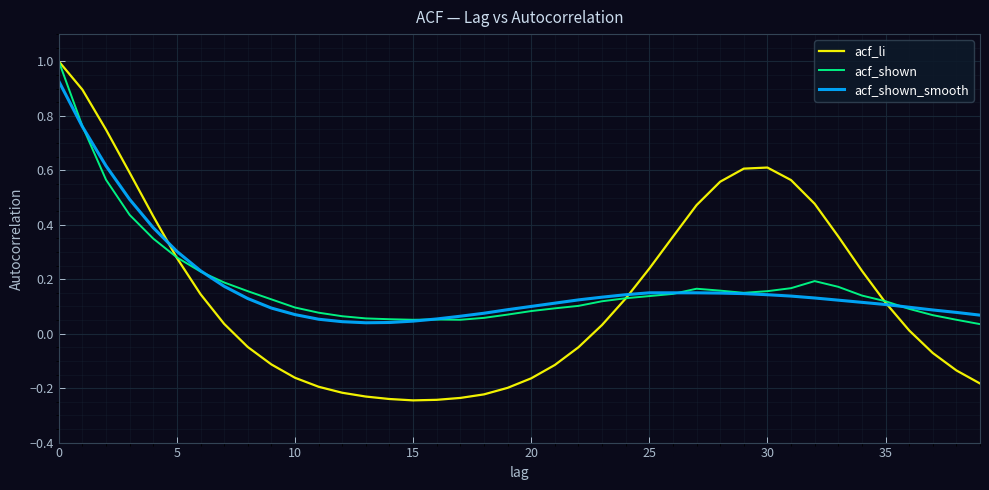

Is this an area chart (filled region under the line)?

No